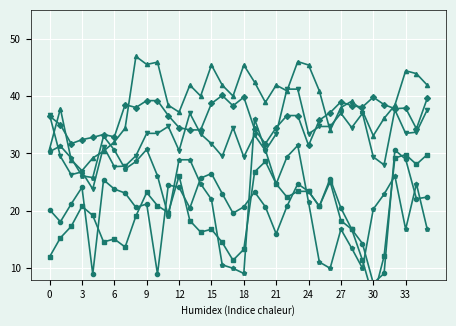

True or false: 2.886 and 5.398 cross at least once.

True